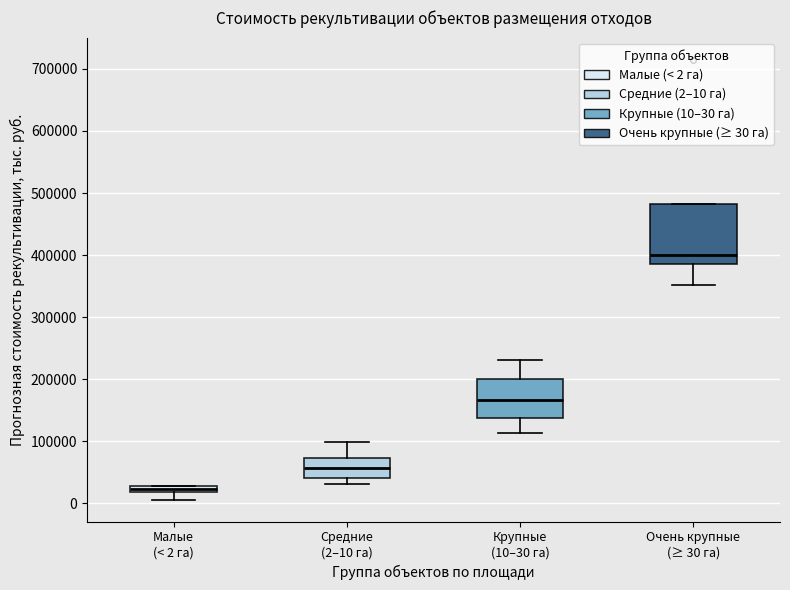

Where is the lower edge of the box for Средние (2–10 га) on the y-axis? The values are not printed on the chart, so give them approximately, as read against the axis.

40000